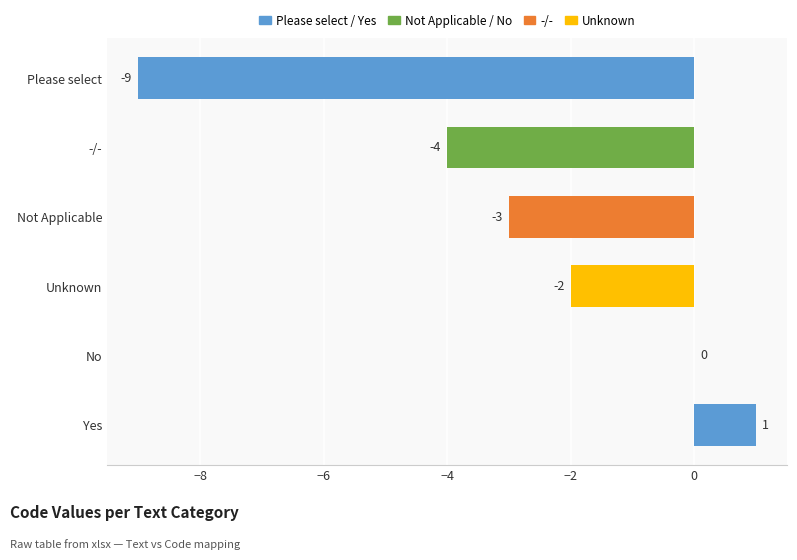

At which category does the chart reach its peak across all series?

Yes